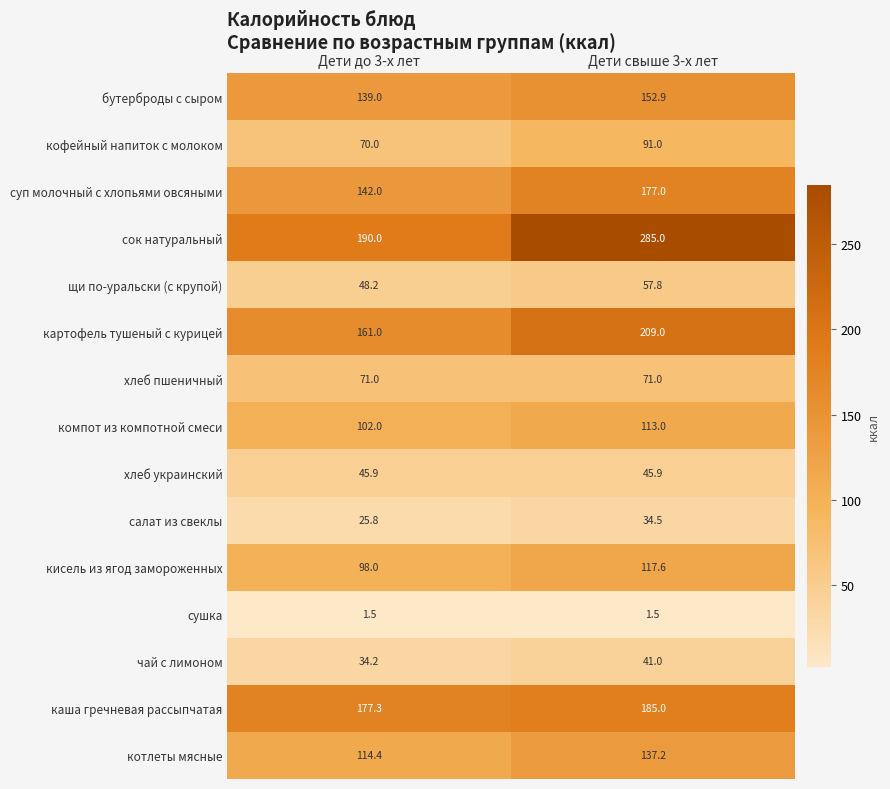

Which series has the largest total across all categories?

сок натуральный